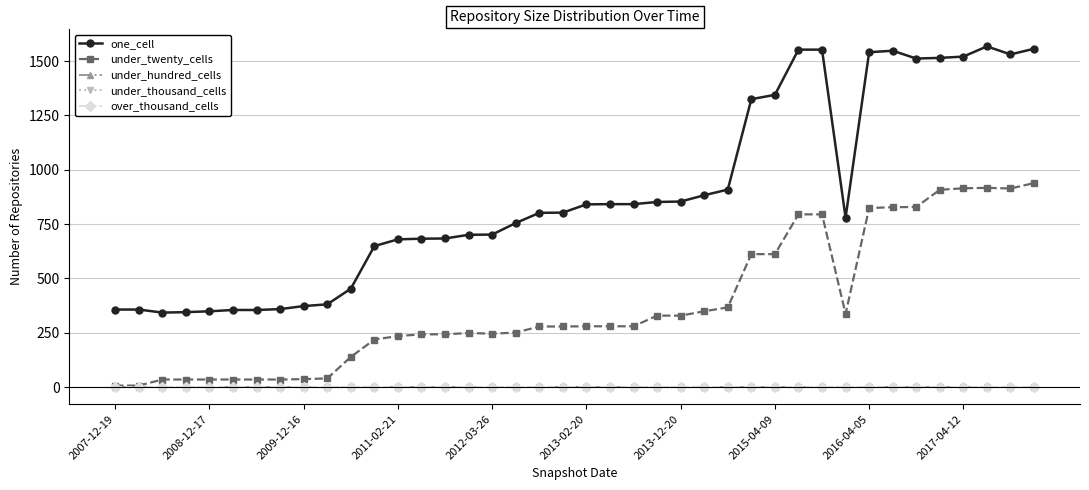

How many lines are shown in the chart?

5